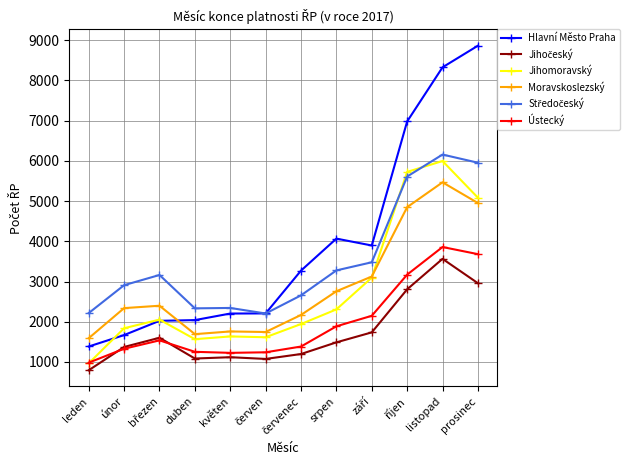

The value of Ústecký at leden is 984. True or false?

True